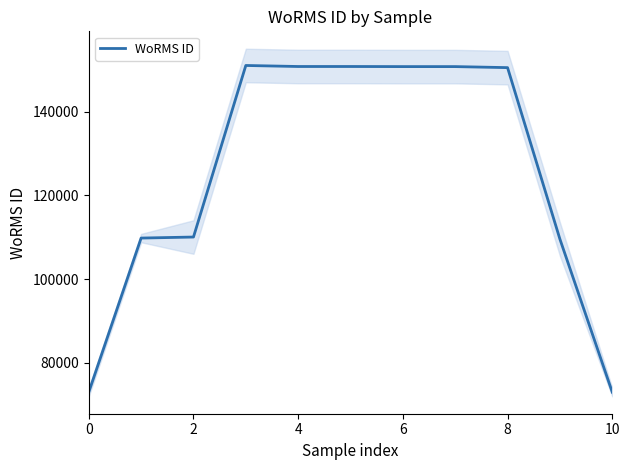

What is the sum of all values?

1379938.0